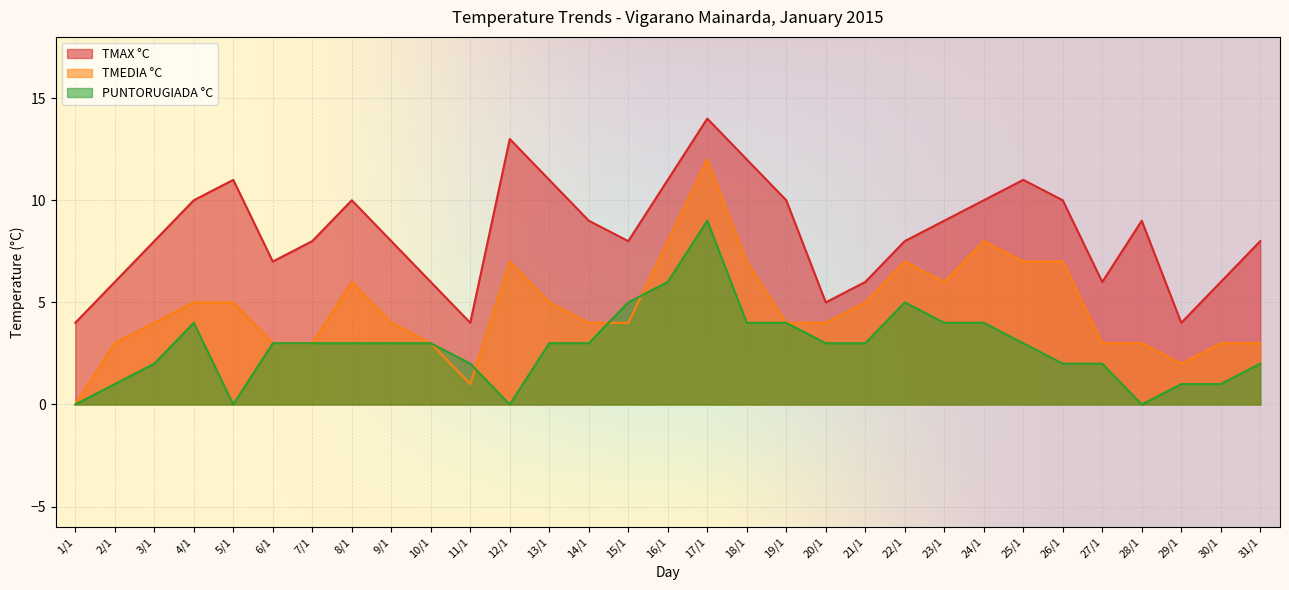

What value does the TMAX °C series have at 13/1?

11